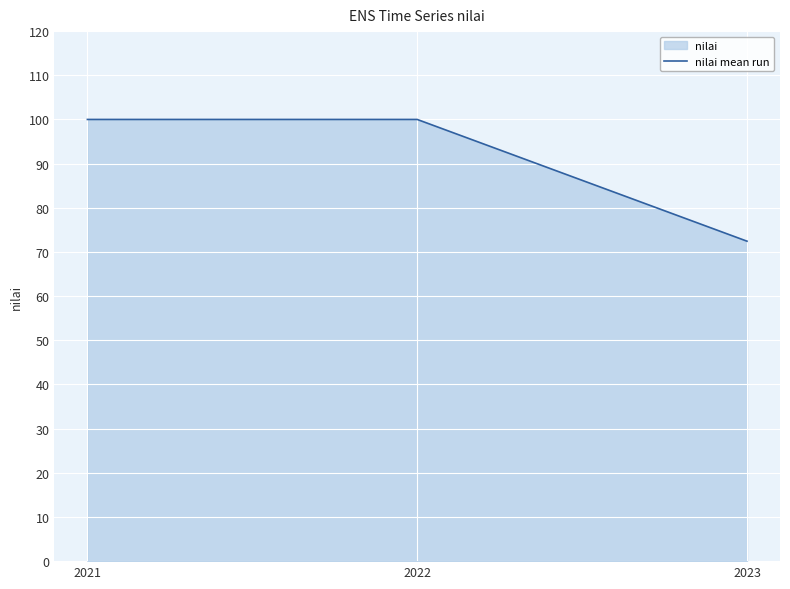

How many lines are shown in the chart?

1